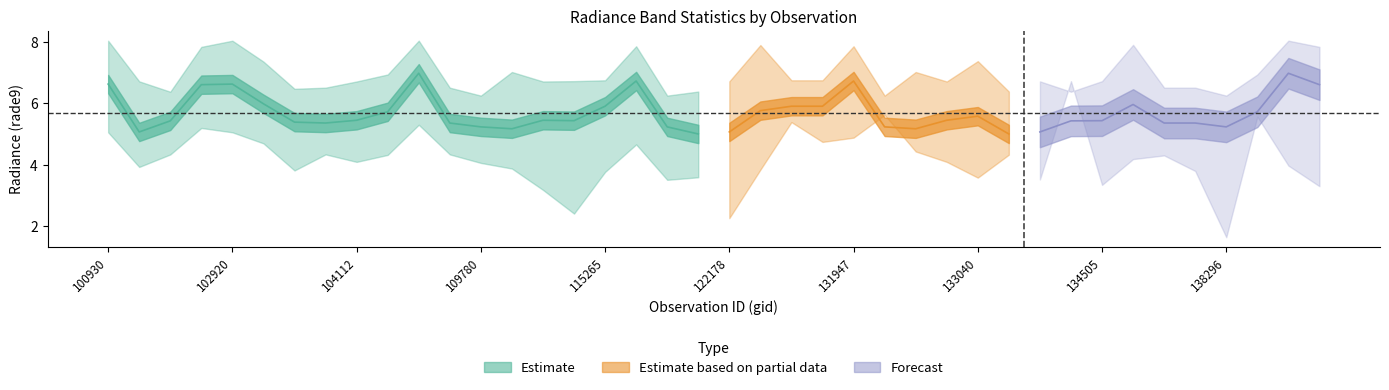

Reading right to left, transcribe all the data shown in this chart.

rade9_bin_1q: 3.3	4.0	5.6	1.6	3.8	4.3	4.2	3.3	6.7	3.5	4.3	3.6	4.1	4.4	5.6	4.9	4.7	5.4	3.8	2.2	3.6	3.5	4.7	3.8	2.4	3.2	3.9	4.1	4.3	5.3	4.3	4.1	4.3	3.8	4.7	5.1	5.2	4.3	3.9	5.1
rade9_bin_mdn: 6.6	7.0	5.7	5.2	5.4	5.4	6.0	5.4	5.4	5.1	5.0	5.6	5.5	5.2	5.2	6.7	5.9	5.9	5.8	5.1	5.0	5.2	6.7	5.9	5.4	5.5	5.2	5.2	5.4	7.0	5.7	5.5	5.4	5.4	6.0	6.6	6.6	5.4	5.1	6.6
rade9_bin_3q: 7.8	8.1	6.9	6.3	6.5	6.5	7.9	6.7	6.4	6.7	6.4	7.4	6.7	7.0	6.3	7.9	6.8	6.8	7.9	6.7	6.4	6.3	7.9	6.8	6.7	6.7	7.0	6.3	6.5	8.1	6.9	6.7	6.5	6.5	7.4	8.1	7.8	6.4	6.7	8.1